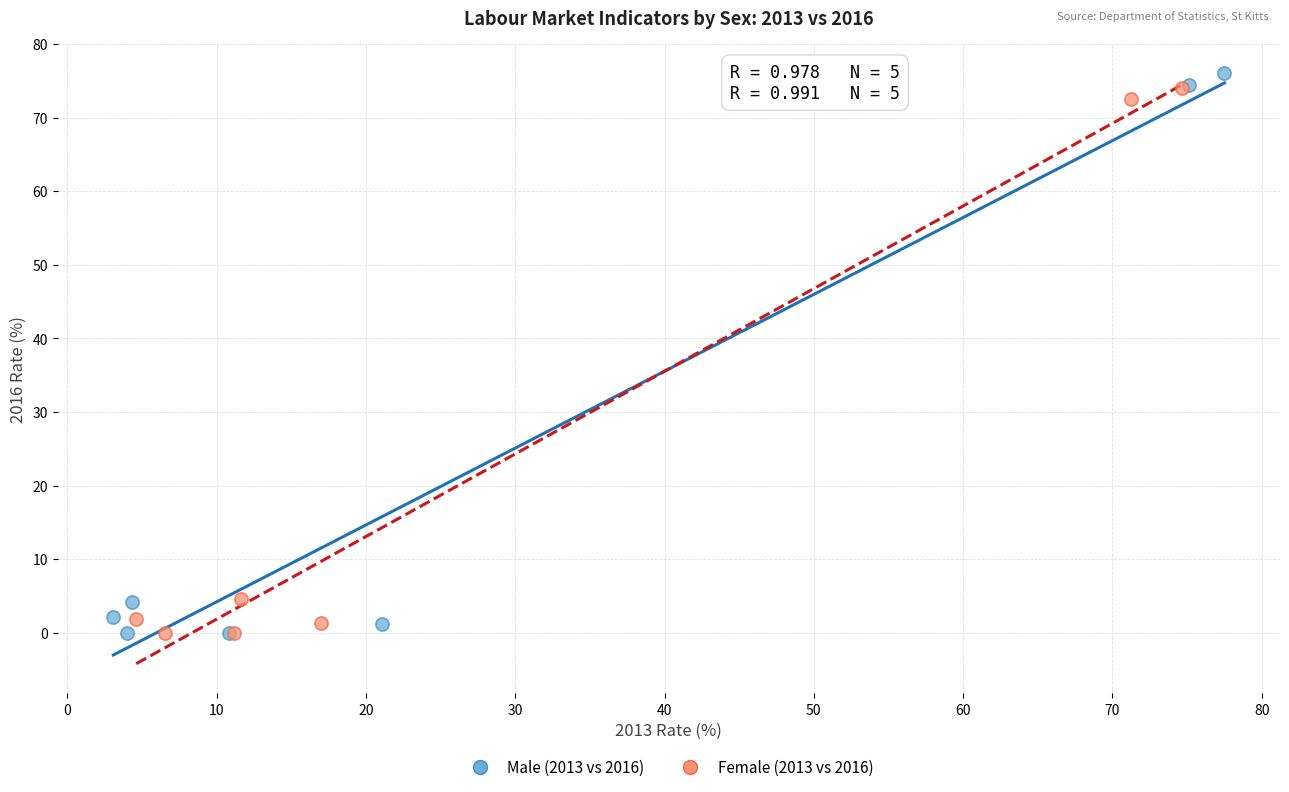

Which series has the widest spread of Y values?

Male (2013 vs 2016)